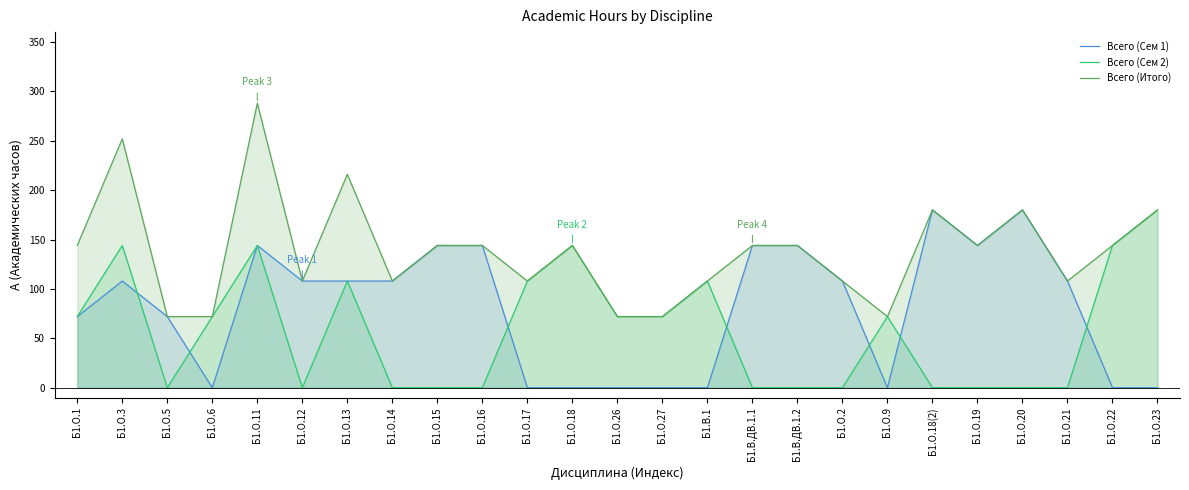

Count the Всего (Итого) values in the range 108 to 144.

14